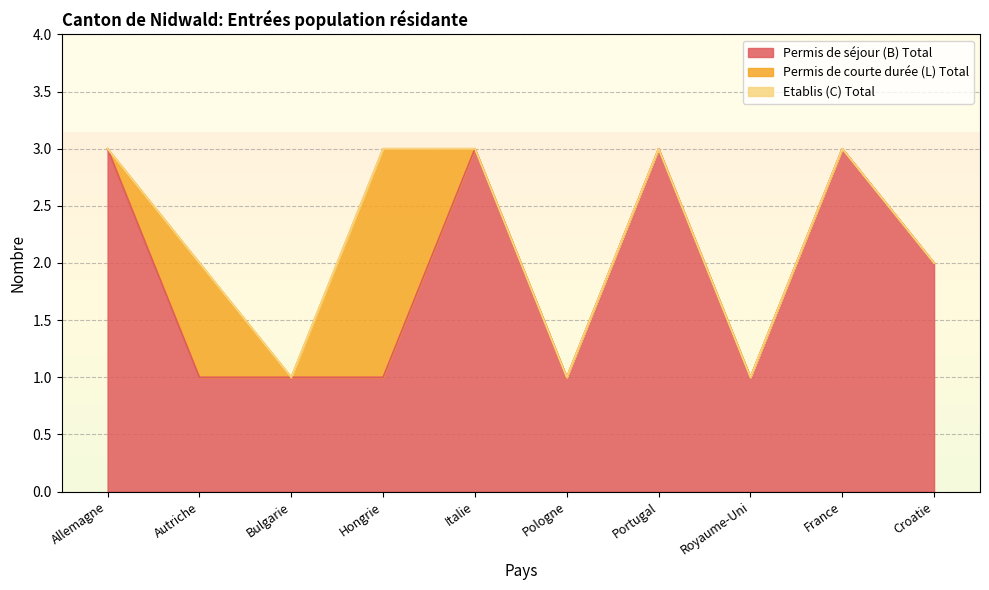

Is it true that Permis de séjour (B) Total equals 1 at Royaume-Uni?

True